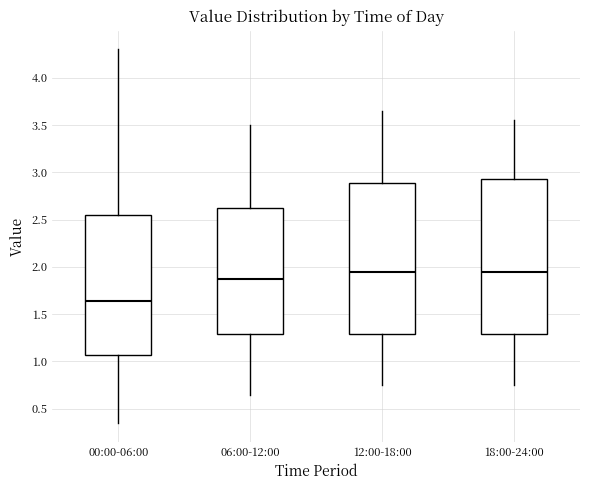

Where is the upper edge of the box for 00:00-06:00 on the y-axis? The values are not printed on the chart, so give them approximately, as read against the axis.

2.55